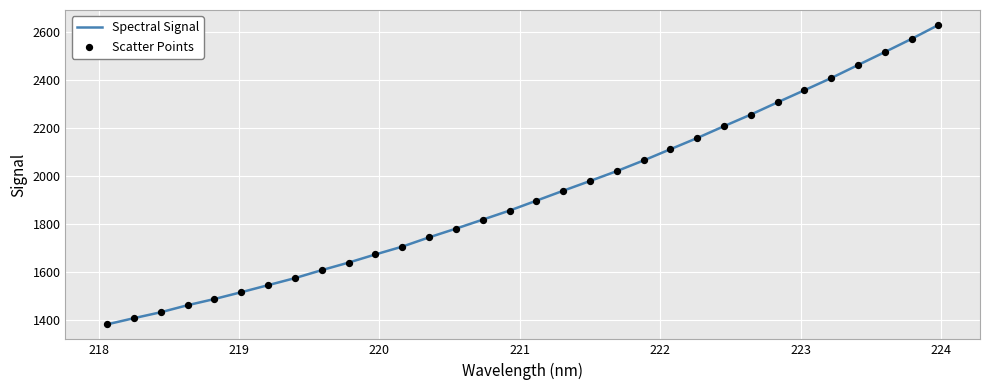

What is the difference between the maximum and minimum values?

1243.9